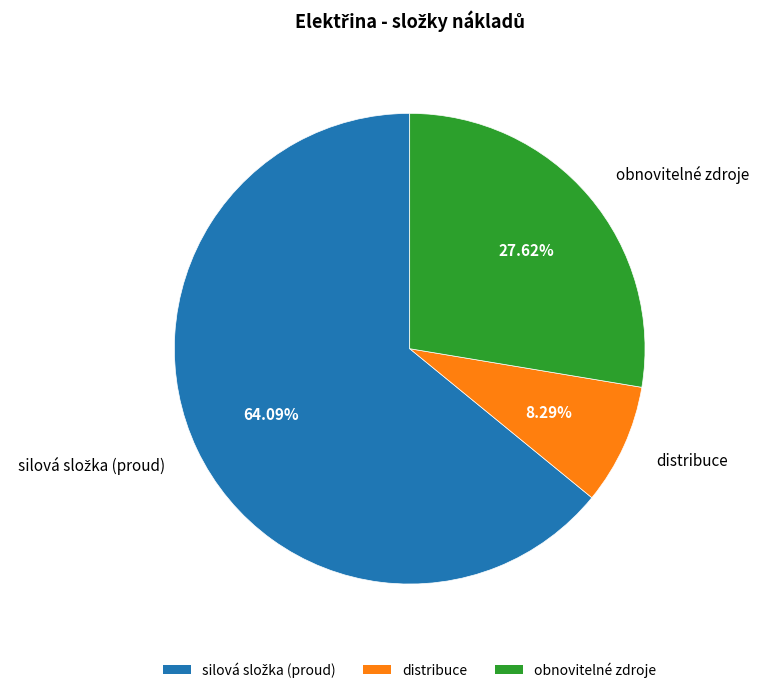

How much of the chart is everything except distribuce?

91.7%